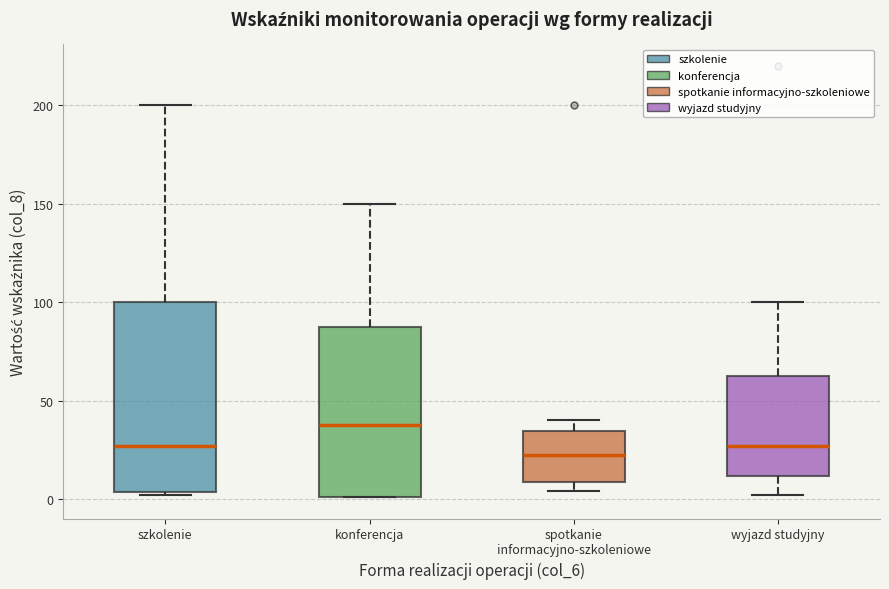

Reading left to right, read every box against the y-axis: the position of its median line, the range the box covers, and the ends of its whiskers. The values are not printed on the chart, so give them approximately, as read against the axis.

szkolenie: median 25, box 5 to 100, whiskers 0 to 200
konferencja: median 40, box 0 to 85, whiskers 0 to 150
spotkanie informacyjno-szkoleniowe: median 25, box 10 to 35, whiskers 5 to 40
wyjazd studyjny: median 25, box 10 to 65, whiskers 0 to 100